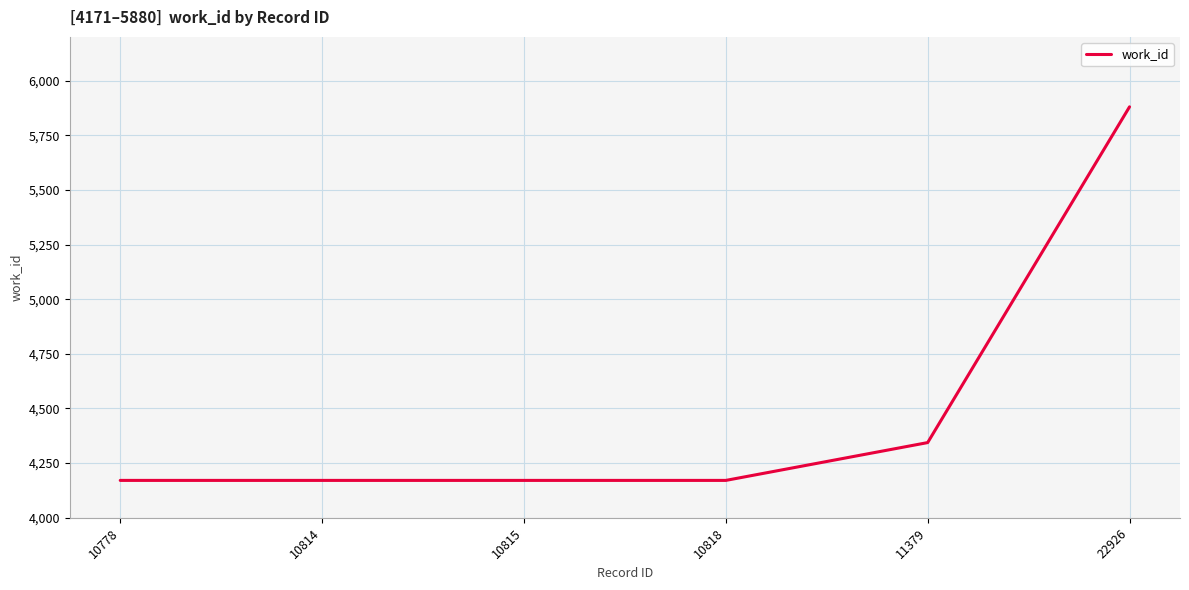

The chart shows a value of 6346 at 10818. True or false?

False